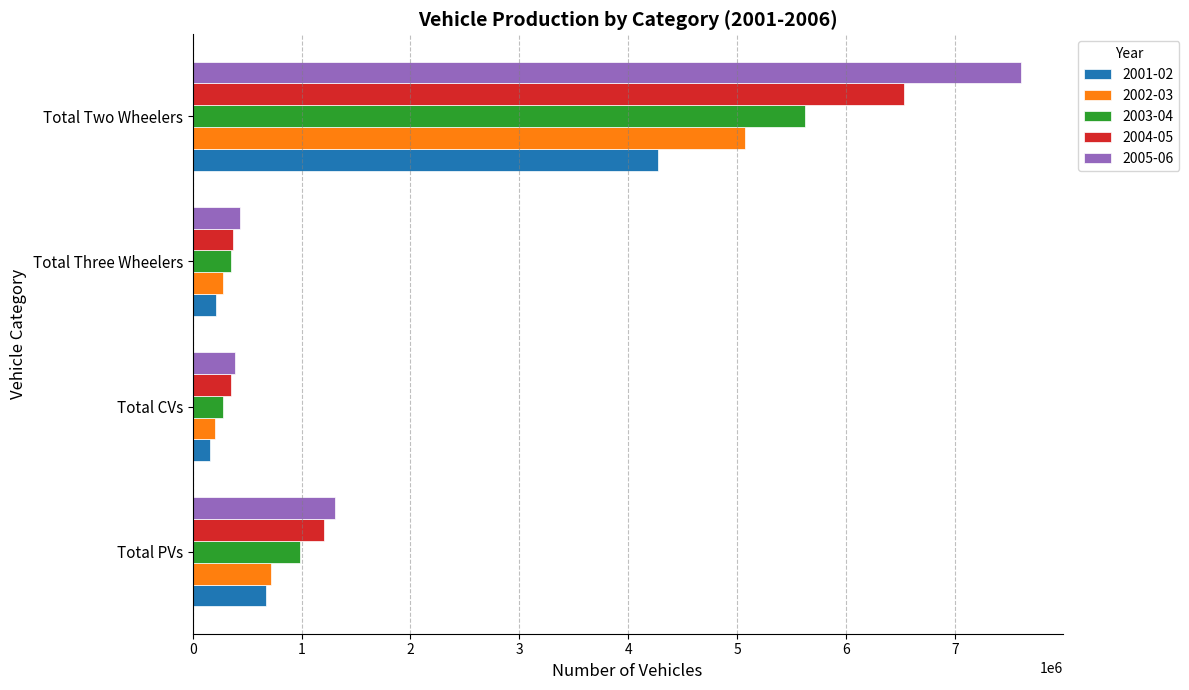

What is the difference between the highest and lowest values at Total Two Wheelers?

3337370